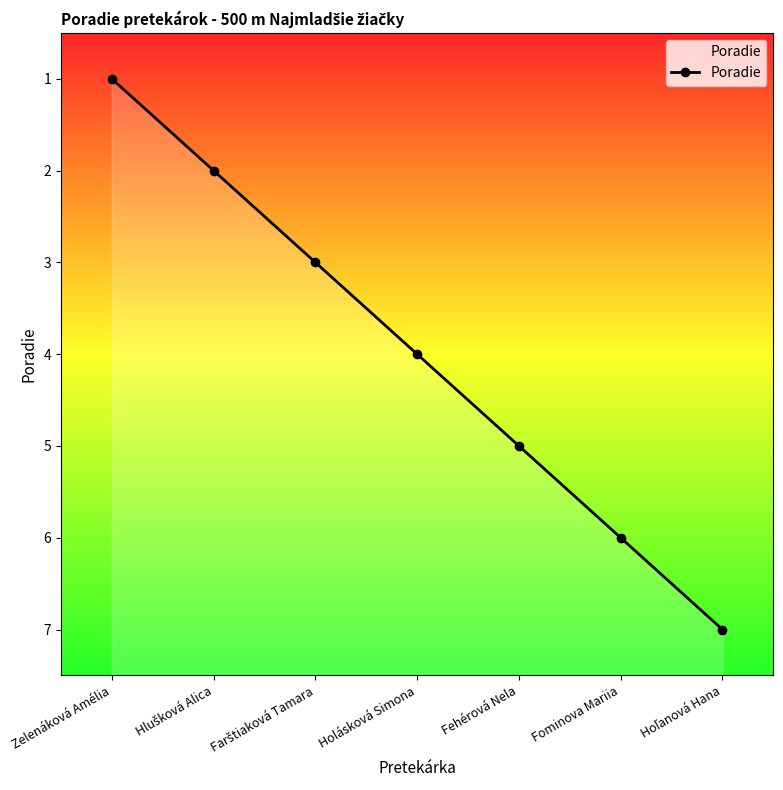

How many lines are shown in the chart?

1